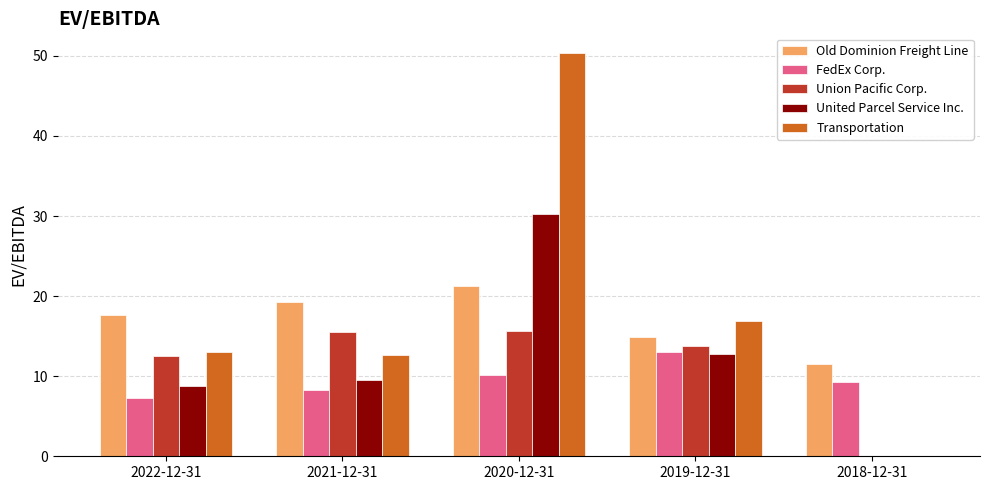

Does the chart contain stacked bars?

No